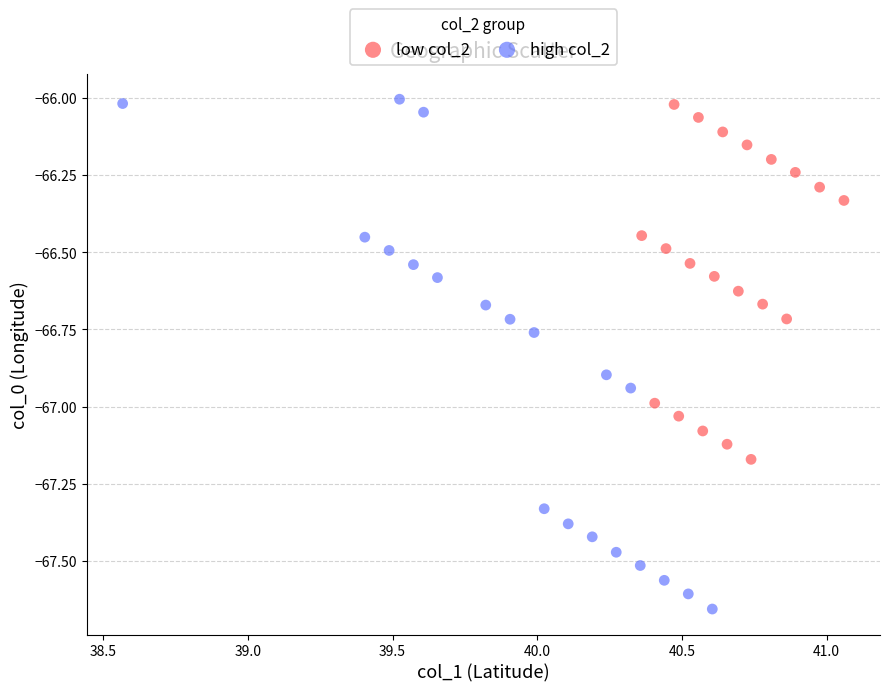

What are all the series names shown in the legend?

low col_2, high col_2